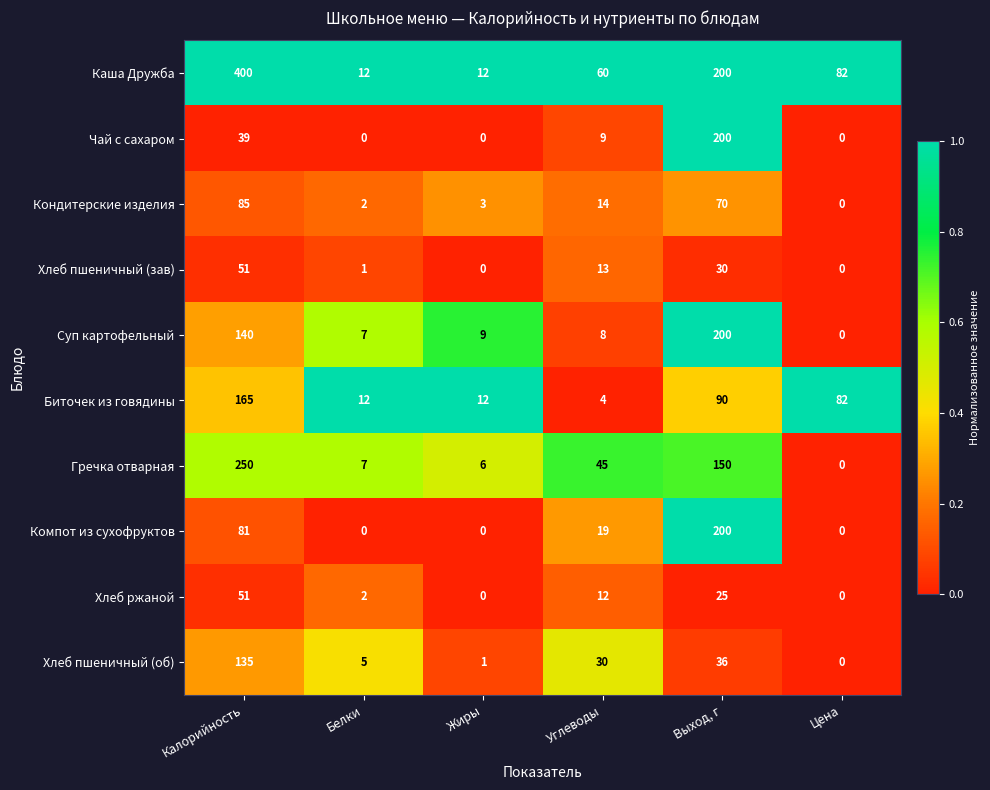

Between Калорийность and Цена, which series saw the biggest shift?

Каша Дружба